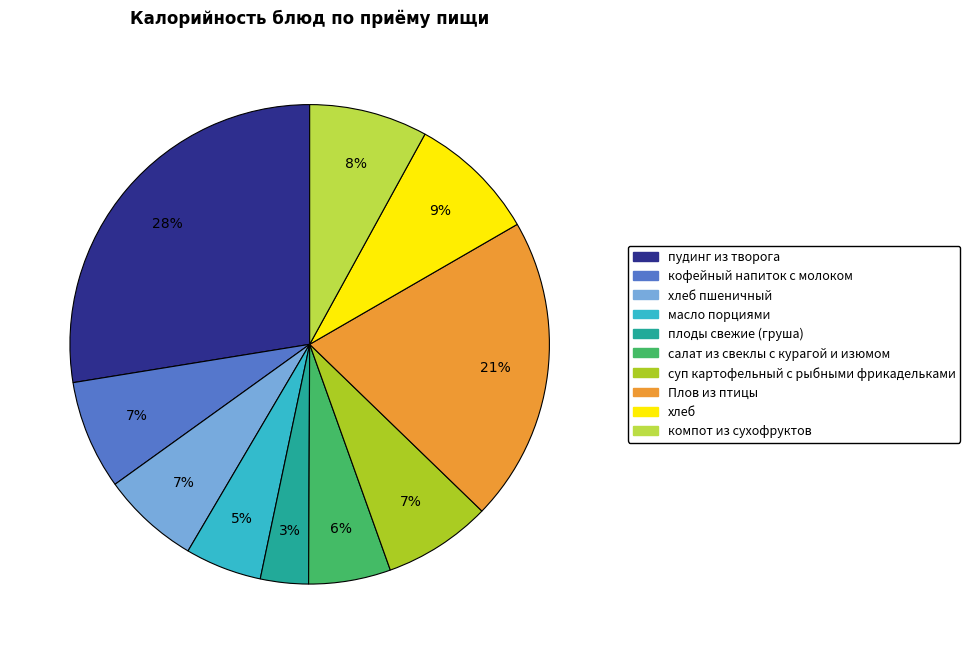

To the nearest percent, what is the average slice percentage?

10%